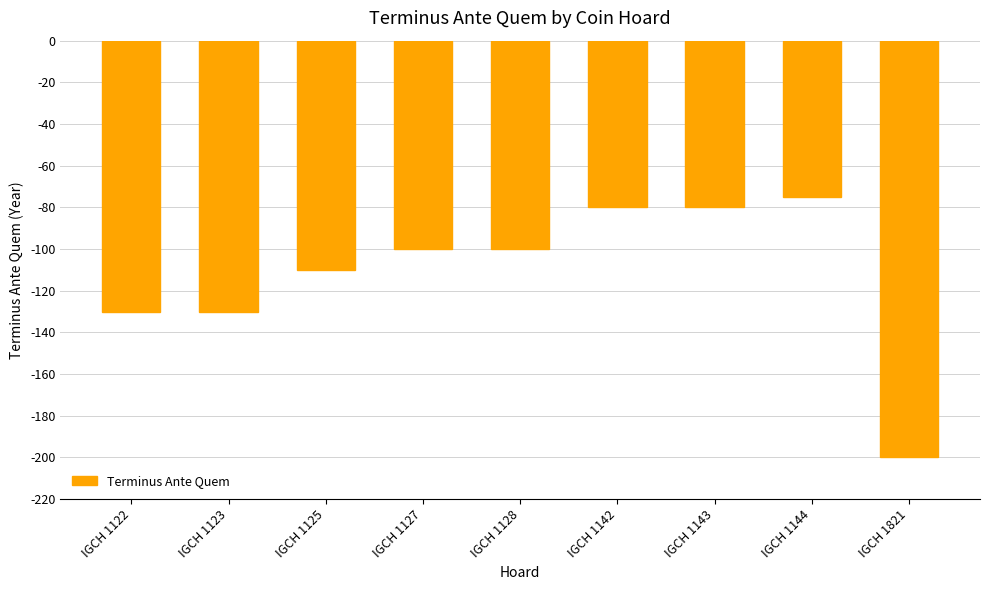

True or false: the data shows -130 at IGCH 1123.

True